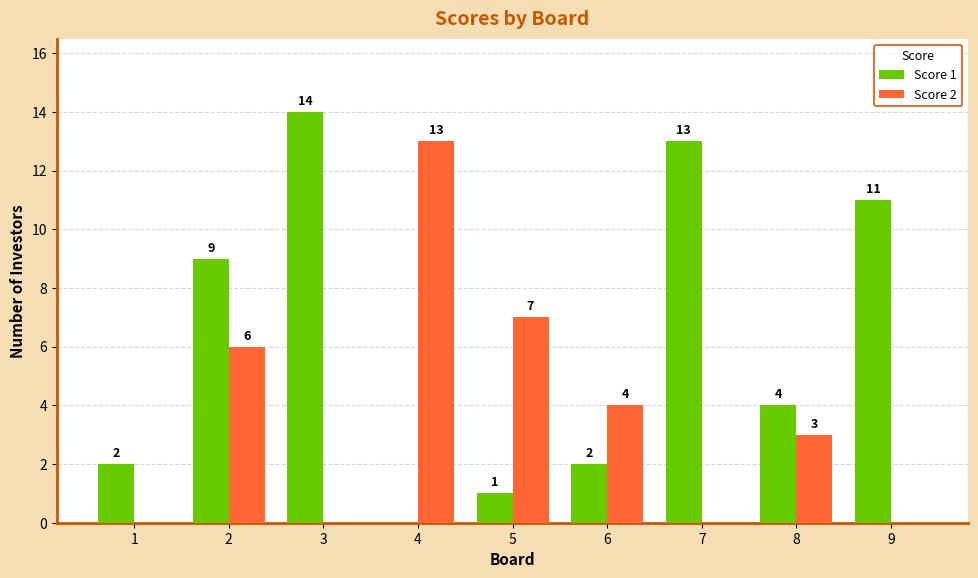

Which series changed the most between 2 and 4?

Score 1